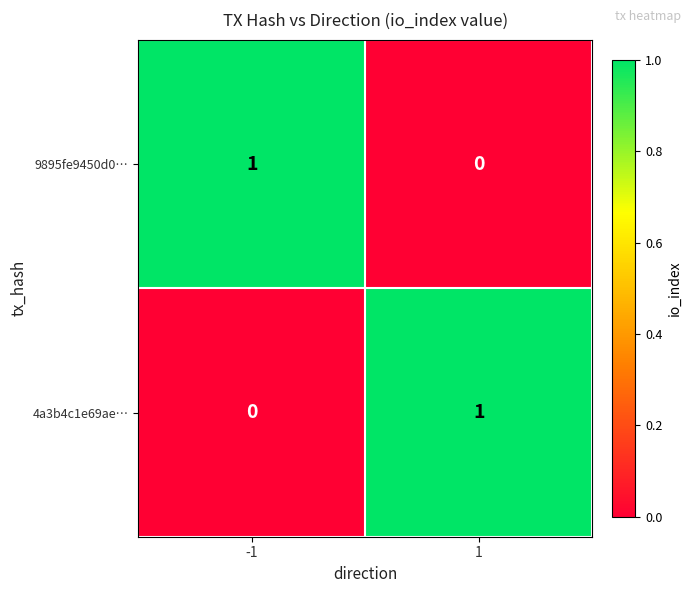

What is the spread (max minus min) of values at -1?

1